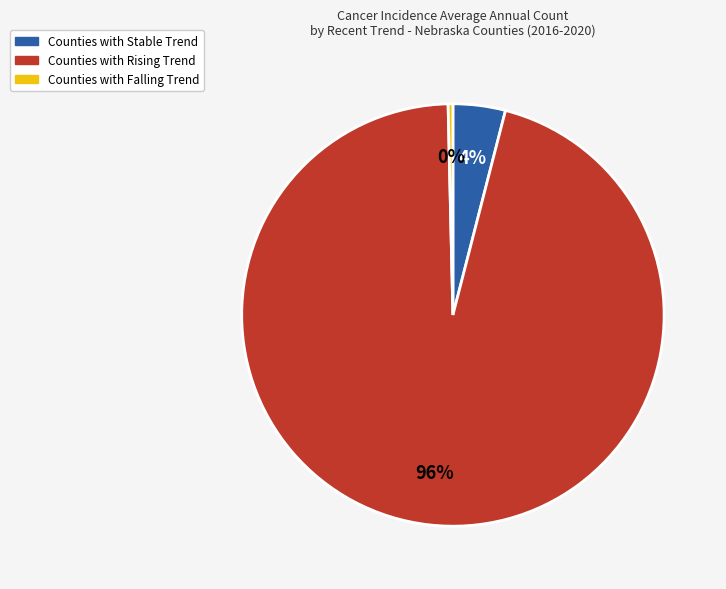

How many segments does this pie chart have?

3